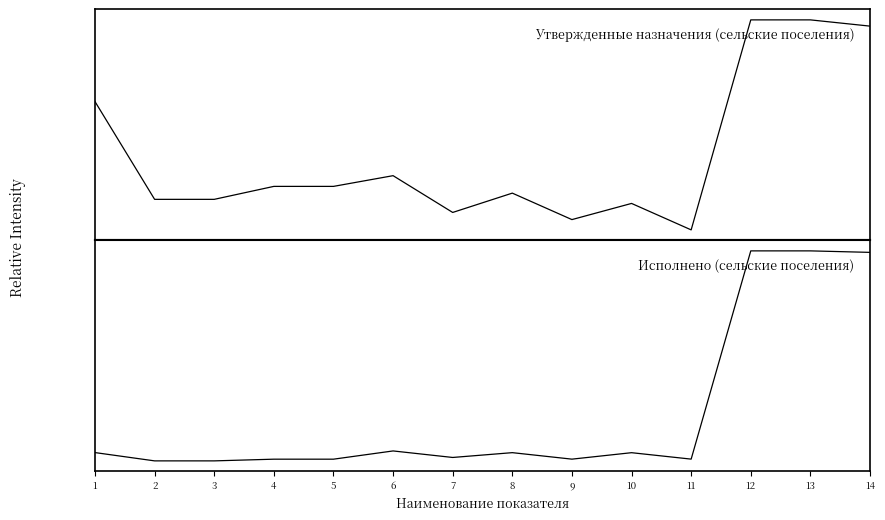

Rank the categories by Утвержденные назначения (сельские поселения) value from highest to lowest.

12, 13, 14, 1, 6, 4, 5, 8, 2, 3, 10, 7, 9, 11